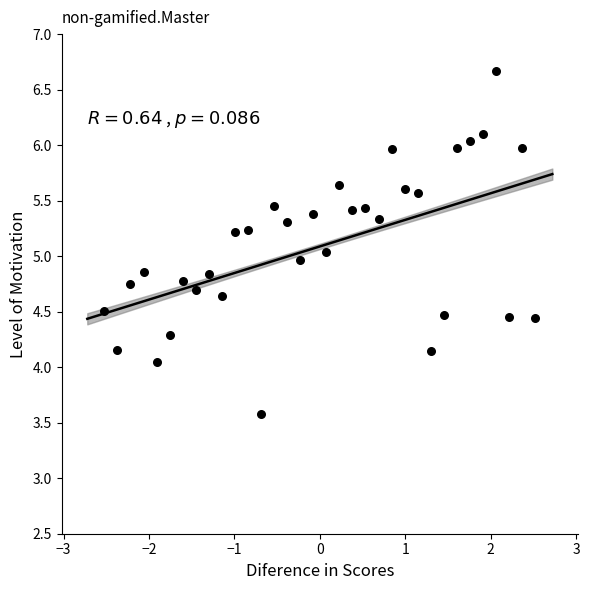

What is the range of Y values (max minus min)?

3.1